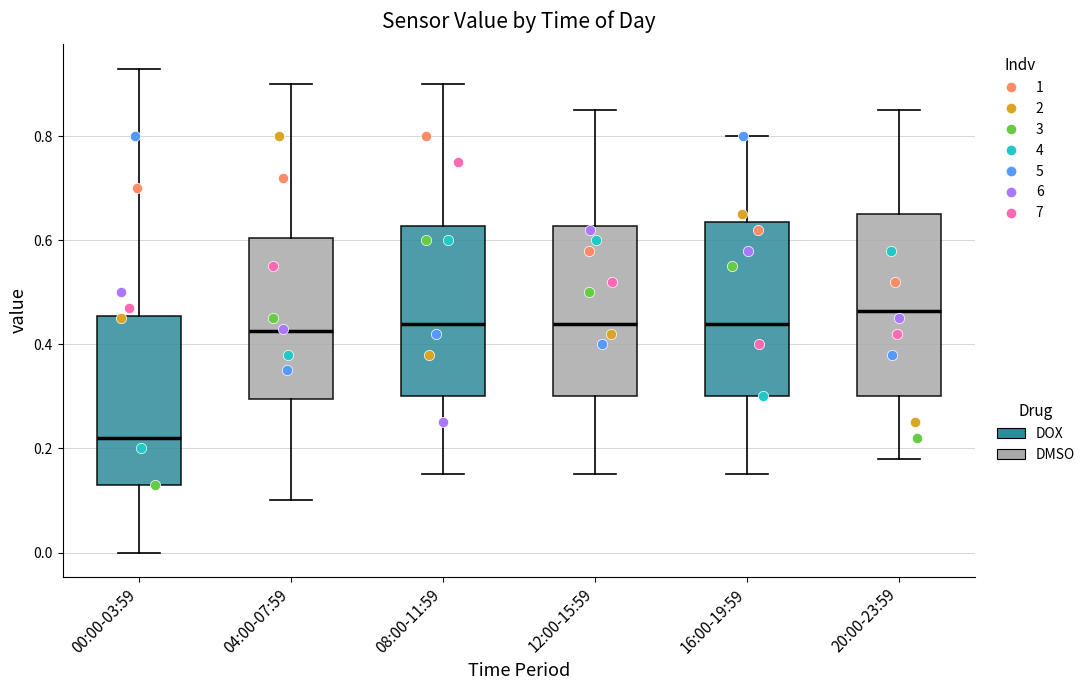

Where does the median line of the box for 16:00-19:59 sit on the y-axis? The values are not printed on the chart, so give them approximately, as read against the axis.

0.44